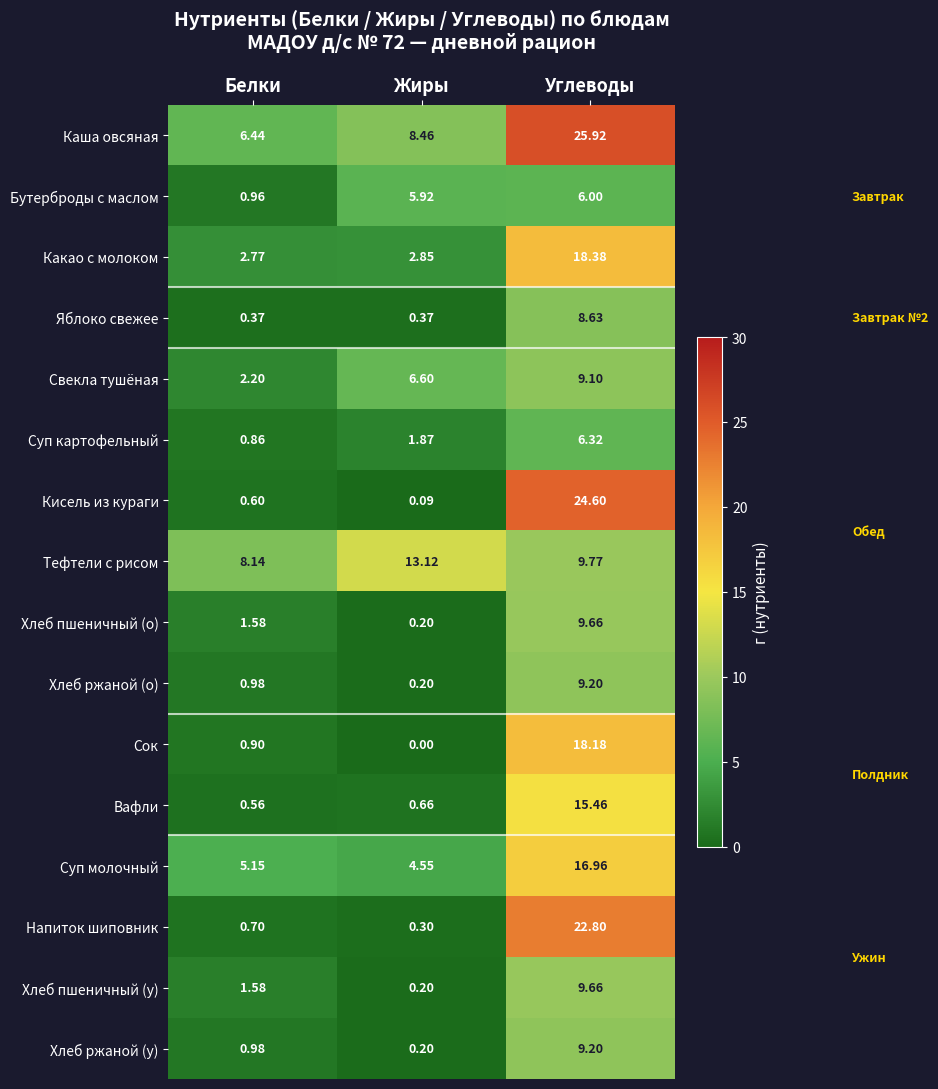

Is the value of Сок at Углеводы greater than the value of Хлеб ржаной (о) at Жиры?

Yes